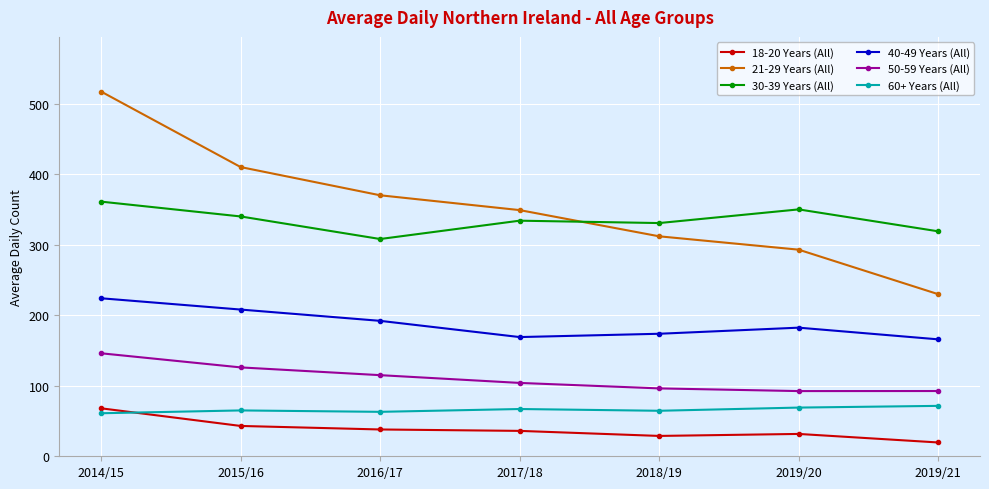

Which series has the widest spread of values?

21-29 Years (All)